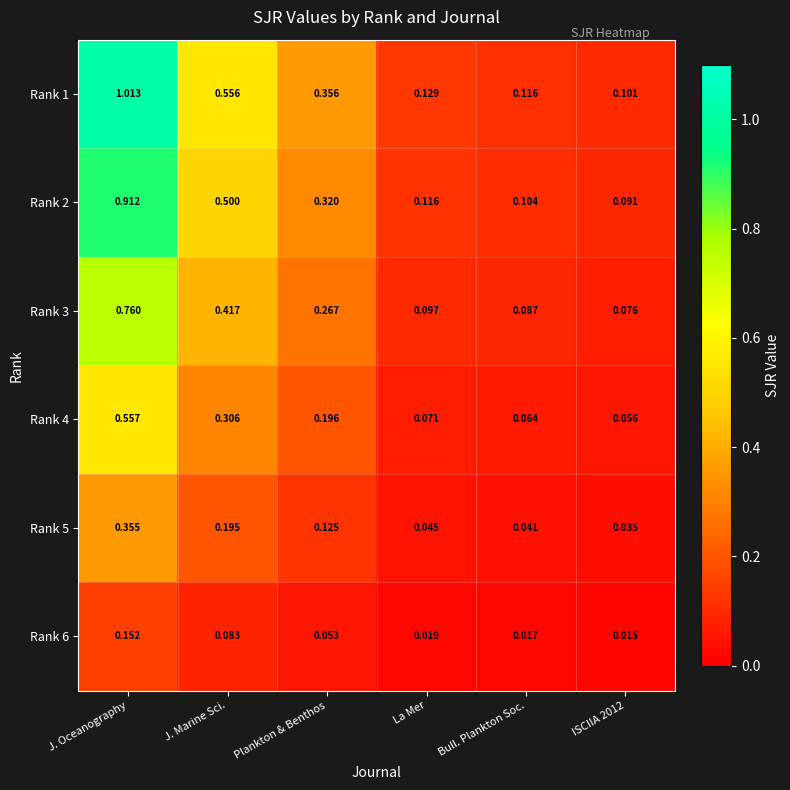

At which category is the sum across all series the highest?

J. Oceanography